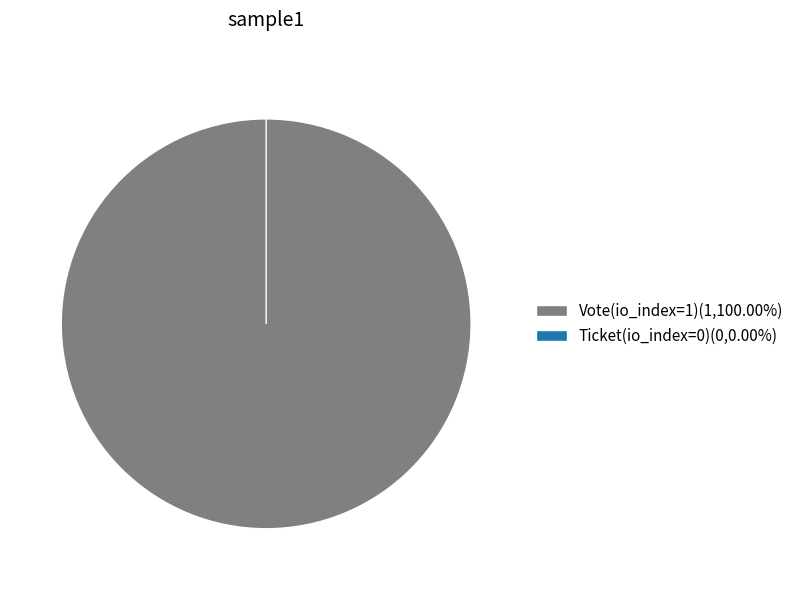

How many segments does this pie chart have?

2